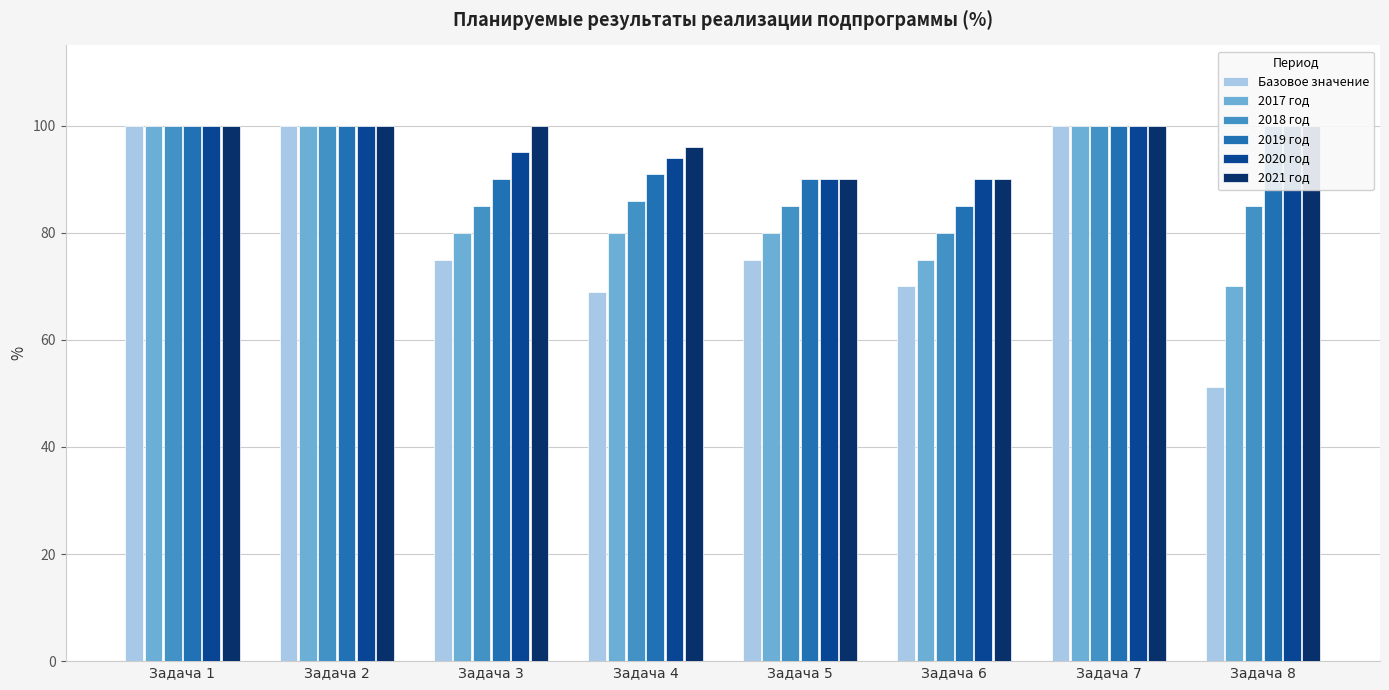

Reading right to left, what are all the values shown in this chart?

Базовое значение: Задача 8=51.2	Задача 7=100.0	Задача 6=70.0	Задача 5=75.0	Задача 4=69.0	Задача 3=75.0	Задача 2=100.0	Задача 1=100.0
2017 год: Задача 8=70.0	Задача 7=100.0	Задача 6=75.0	Задача 5=80.0	Задача 4=80.0	Задача 3=80.0	Задача 2=100.0	Задача 1=100.0
2018 год: Задача 8=85.0	Задача 7=100.0	Задача 6=80.0	Задача 5=85.0	Задача 4=86.0	Задача 3=85.0	Задача 2=100.0	Задача 1=100.0
2019 год: Задача 8=100.0	Задача 7=100.0	Задача 6=85.0	Задача 5=90.0	Задача 4=91.0	Задача 3=90.0	Задача 2=100.0	Задача 1=100.0
2020 год: Задача 8=100.0	Задача 7=100.0	Задача 6=90.0	Задача 5=90.0	Задача 4=94.0	Задача 3=95.0	Задача 2=100.0	Задача 1=100.0
2021 год: Задача 8=100.0	Задача 7=100.0	Задача 6=90.0	Задача 5=90.0	Задача 4=96.0	Задача 3=100.0	Задача 2=100.0	Задача 1=100.0